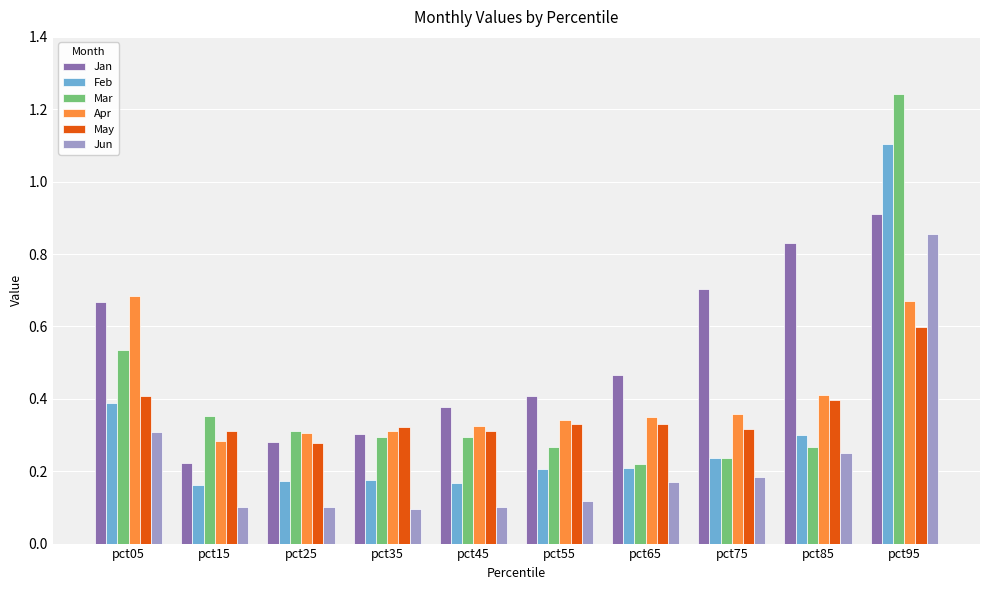

Which series has the widest spread of values?

Mar